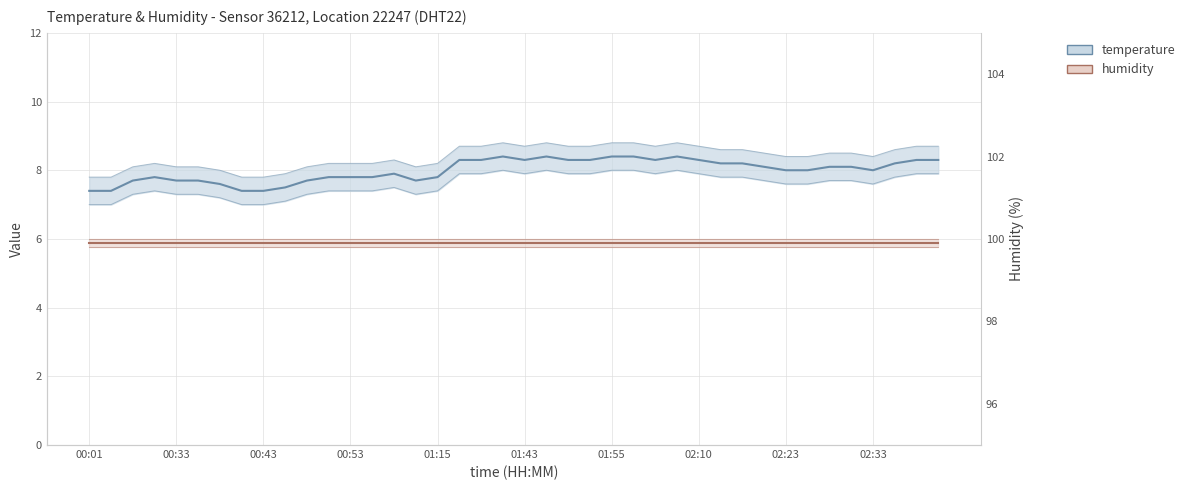

True or false: humidity and temperature cross at least once.

False